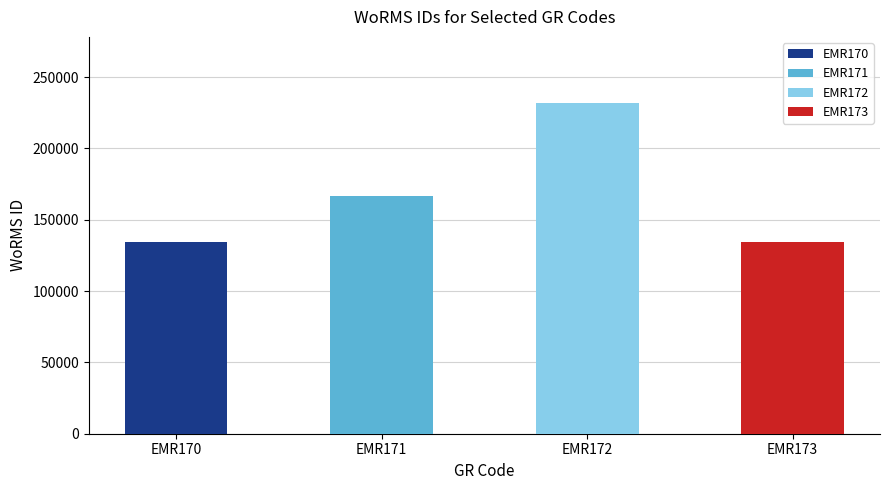

Count the number of values greater than 166496.

1